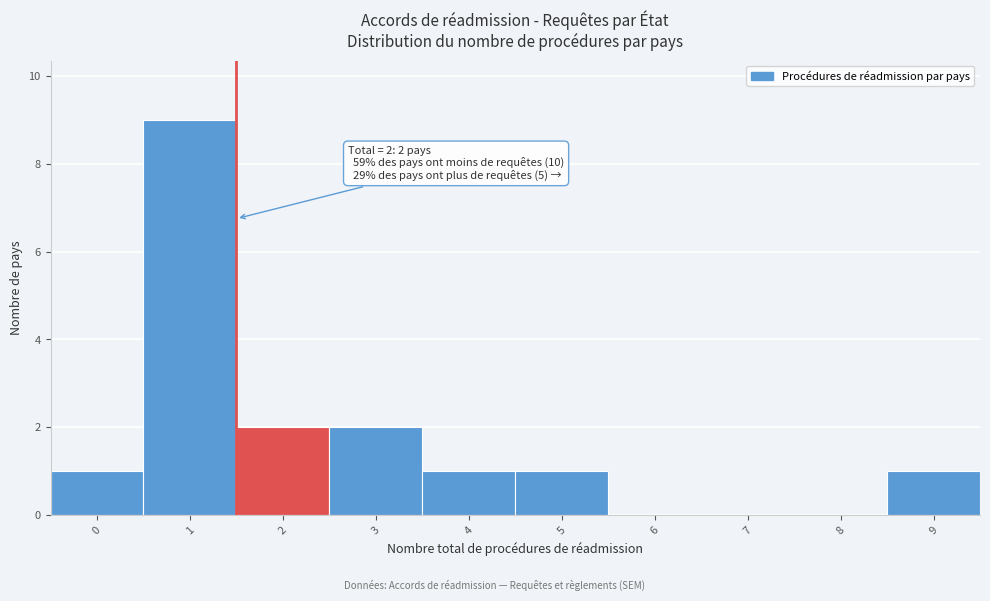

Reading left to right, what are all the values shown in this chart?

0=1	1=9	2=2	3=2	4=1	5=1	6=0	7=0	8=0	9=1